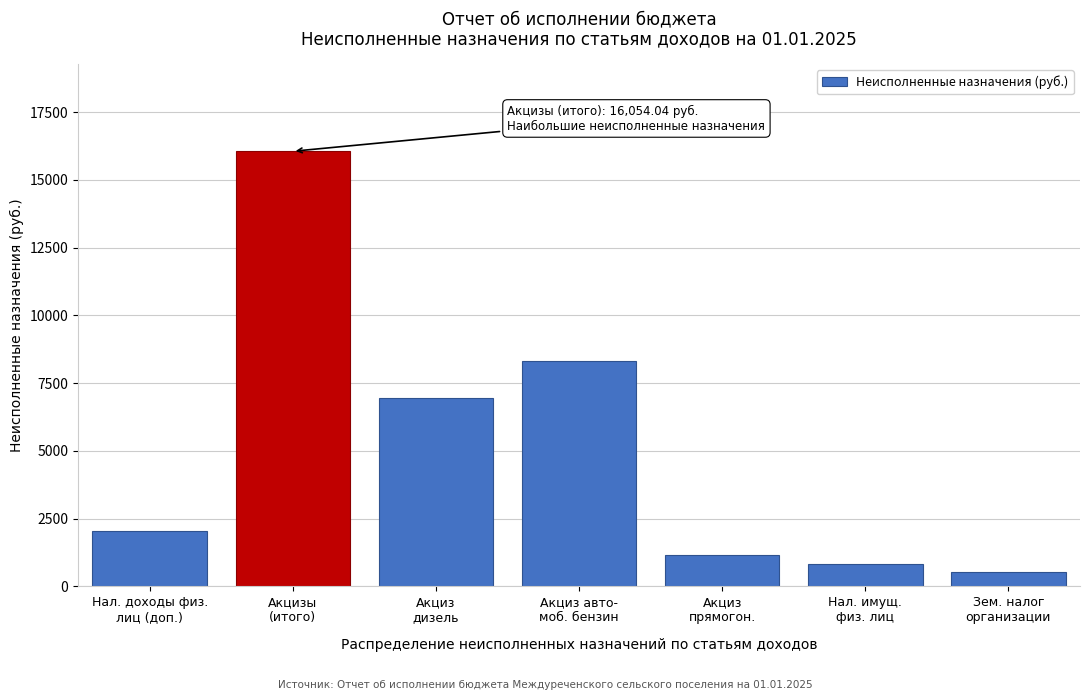

What is the average value?

5128.6